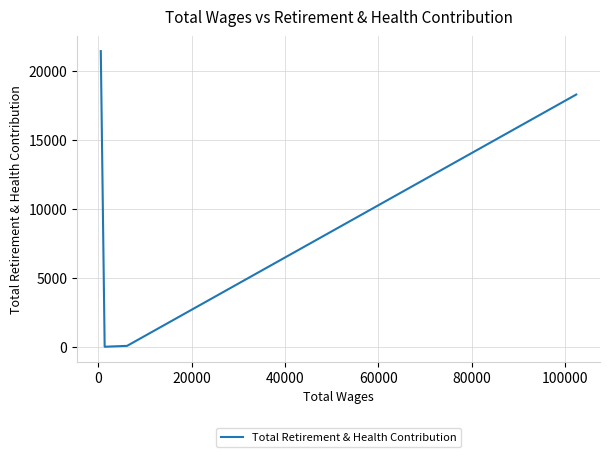

What position from the right is 0?

4